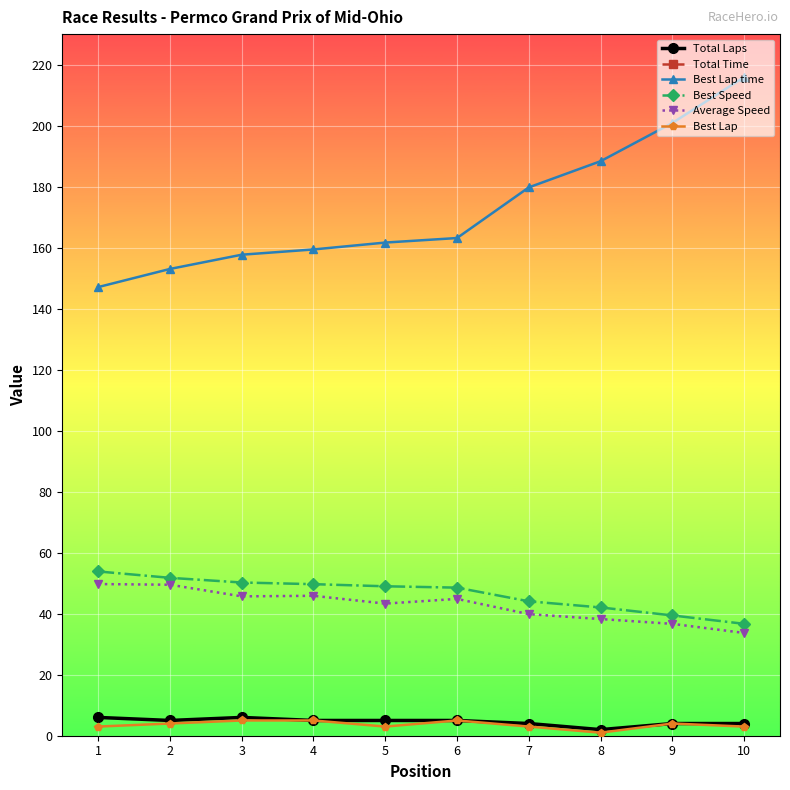

Which label corresponds to the largest value in the chart?

3